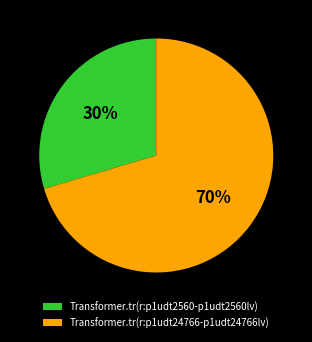

How many slices are in this pie chart?

2